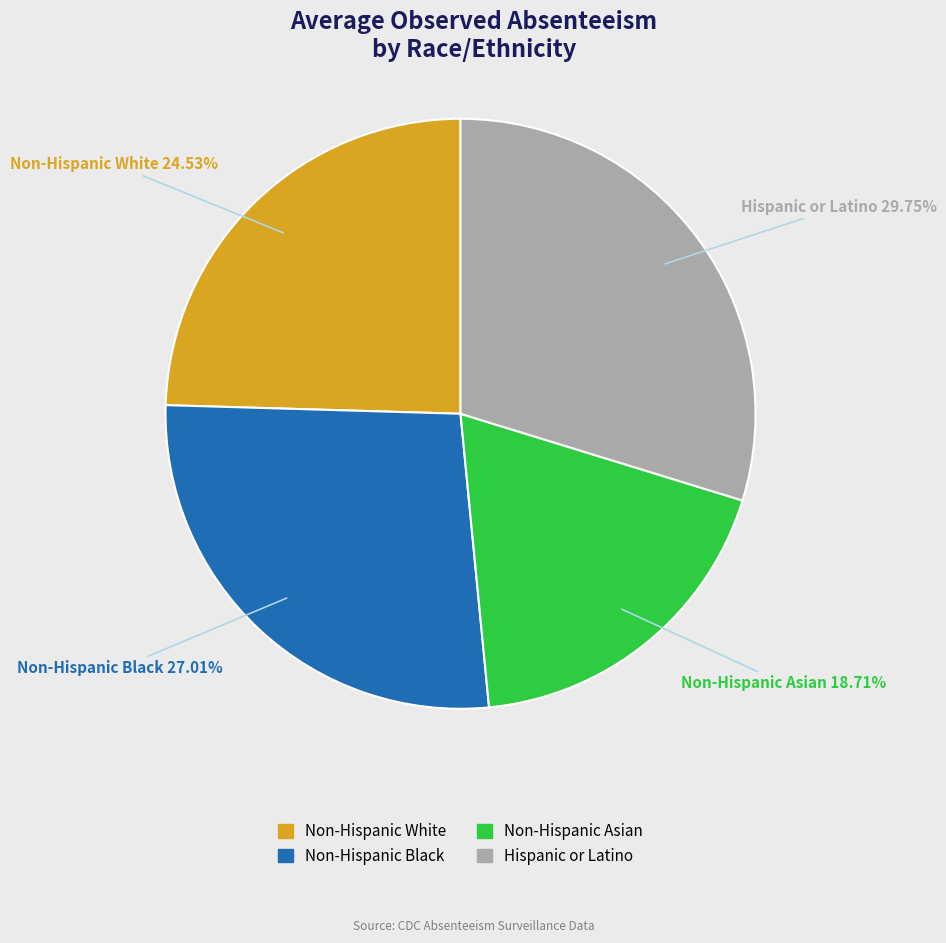

What is the smallest slice in the pie chart?

Non-Hispanic Asian